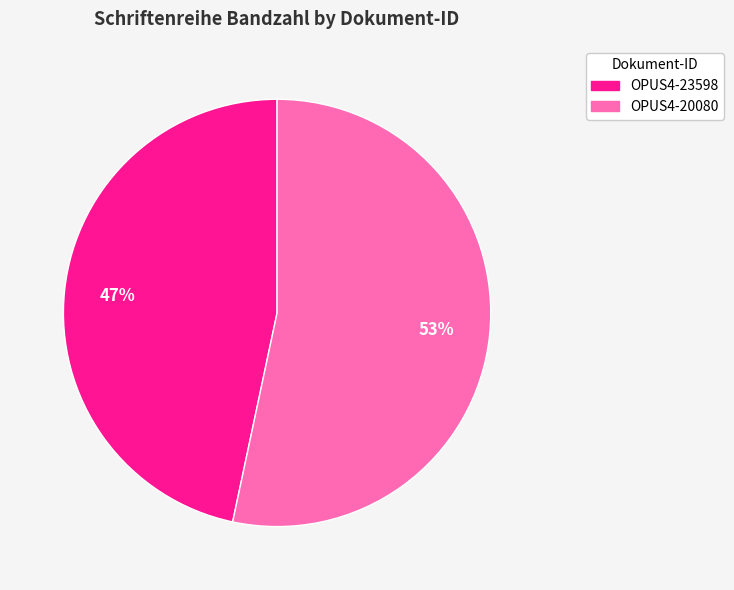

Which category has the smallest portion of the pie?

OPUS4-23598